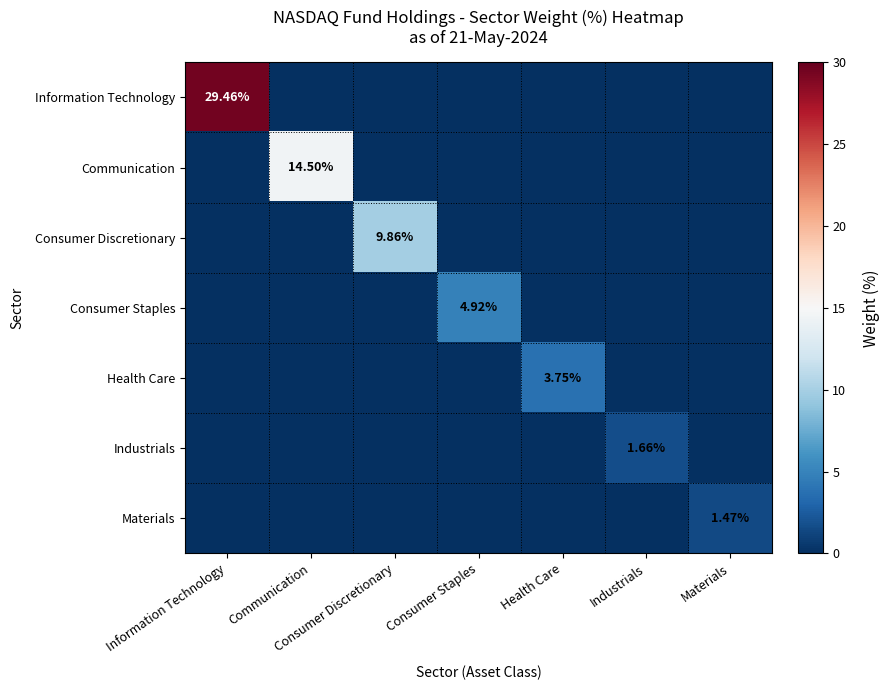

Is it true that Communication equals 26.0 at Communication?

False